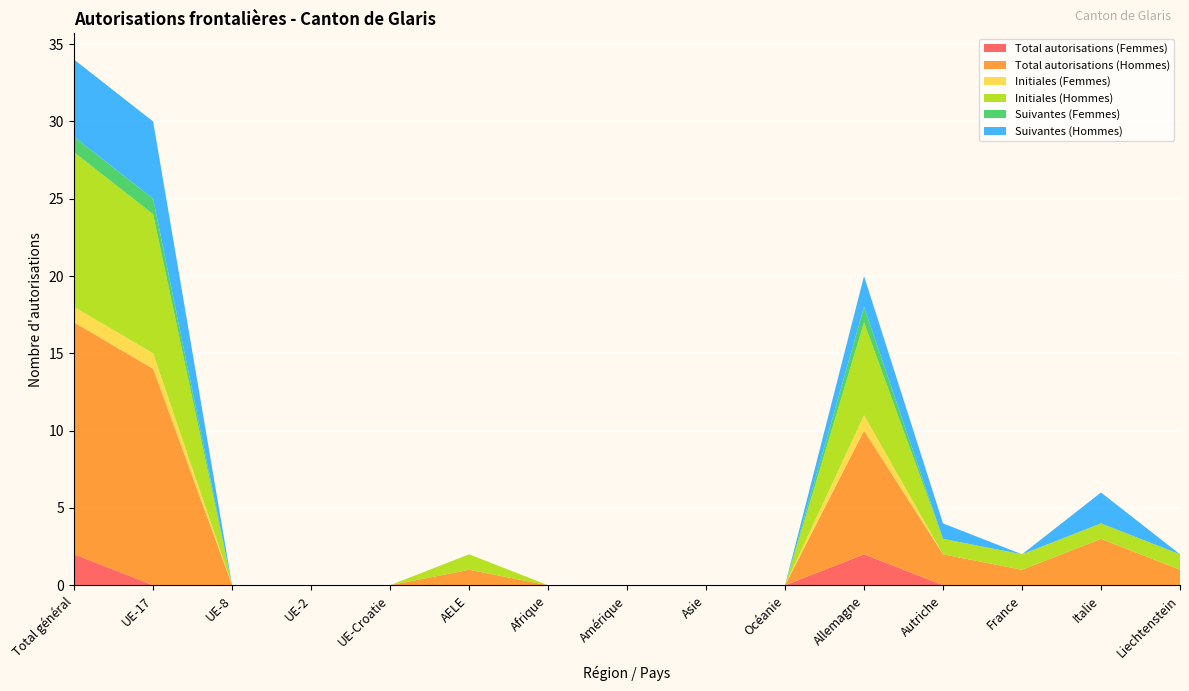

Reading right to left, transcribe all the data shown in this chart.

Total autorisations (Femmes): Liechtenstein=0	Italie=0	France=0	Autriche=0	Allemagne=2	Océanie=0	Asie=0	Amérique=0	Afrique=0	AELE=0	UE-Croatie=0	UE-2=0	UE-8=0	UE-17=0	Total général=2
Total autorisations (Hommes): Liechtenstein=1	Italie=3	France=1	Autriche=2	Allemagne=8	Océanie=0	Asie=0	Amérique=0	Afrique=0	AELE=1	UE-Croatie=0	UE-2=0	UE-8=0	UE-17=14	Total général=15
Initiales (Femmes): Liechtenstein=0	Italie=0	France=0	Autriche=0	Allemagne=1	Océanie=0	Asie=0	Amérique=0	Afrique=0	AELE=0	UE-Croatie=0	UE-2=0	UE-8=0	UE-17=1	Total général=1
Initiales (Hommes): Liechtenstein=1	Italie=1	France=1	Autriche=1	Allemagne=6	Océanie=0	Asie=0	Amérique=0	Afrique=0	AELE=1	UE-Croatie=0	UE-2=0	UE-8=0	UE-17=9	Total général=10
Suivantes (Femmes): Liechtenstein=0	Italie=0	France=0	Autriche=0	Allemagne=1	Océanie=0	Asie=0	Amérique=0	Afrique=0	AELE=0	UE-Croatie=0	UE-2=0	UE-8=0	UE-17=1	Total général=1
Suivantes (Hommes): Liechtenstein=0	Italie=2	France=0	Autriche=1	Allemagne=2	Océanie=0	Asie=0	Amérique=0	Afrique=0	AELE=0	UE-Croatie=0	UE-2=0	UE-8=0	UE-17=5	Total général=5